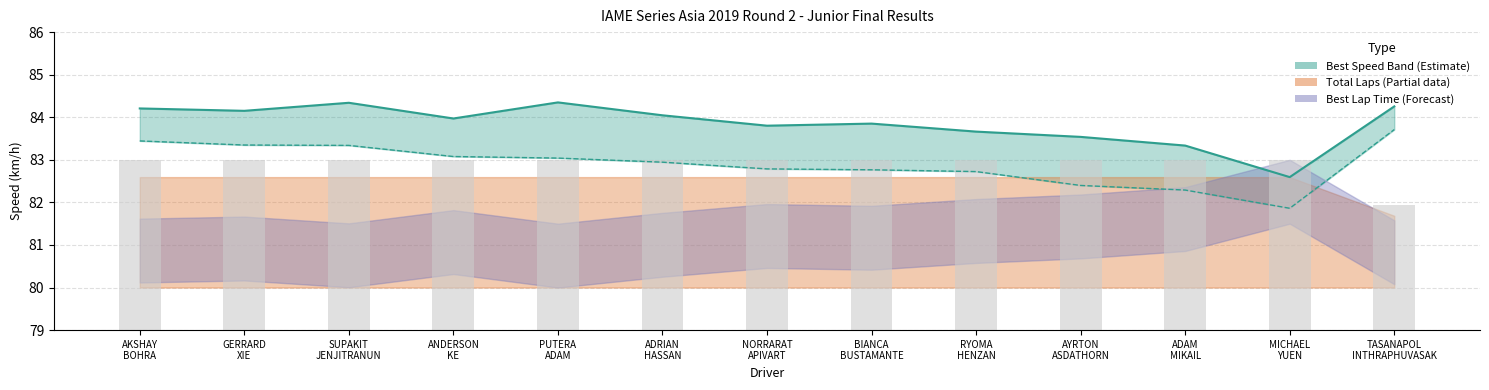

What is the difference between the maximum and minimum values in the Average Speed series?

1.8